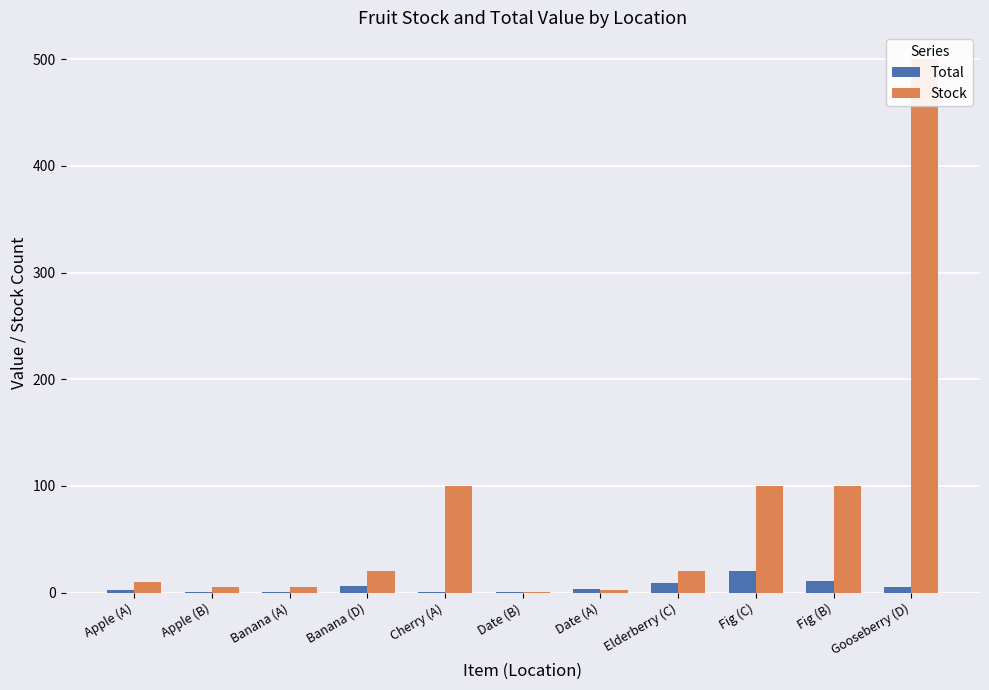

What is the spread (max minus min) of values at Cherry (A)?

99.0